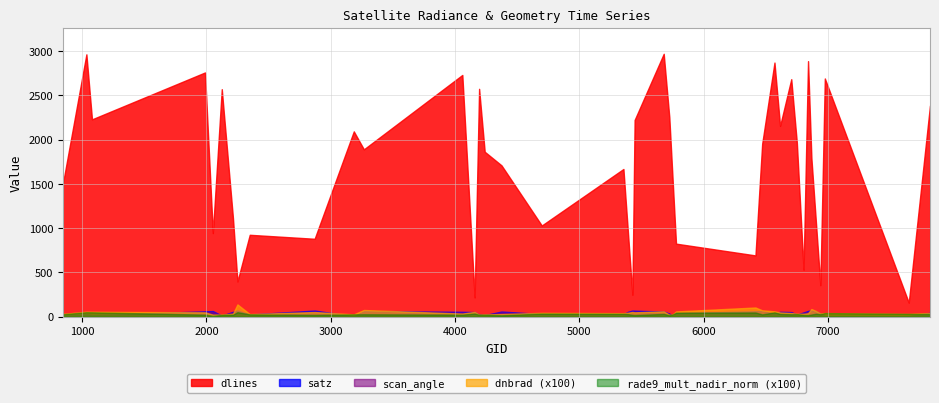

Where is the first local maximum for dlines?

1034